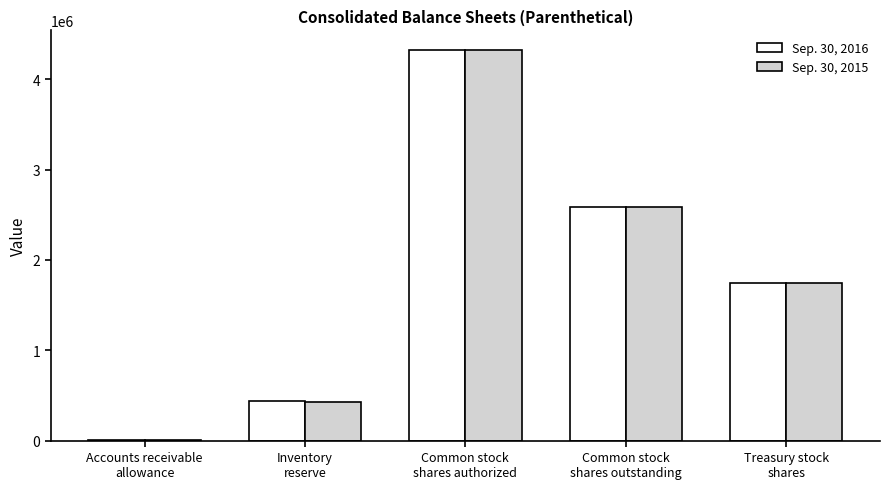

Is it true that Sep. 30, 2015 equals 4324140 at Common stock
shares authorized?

True